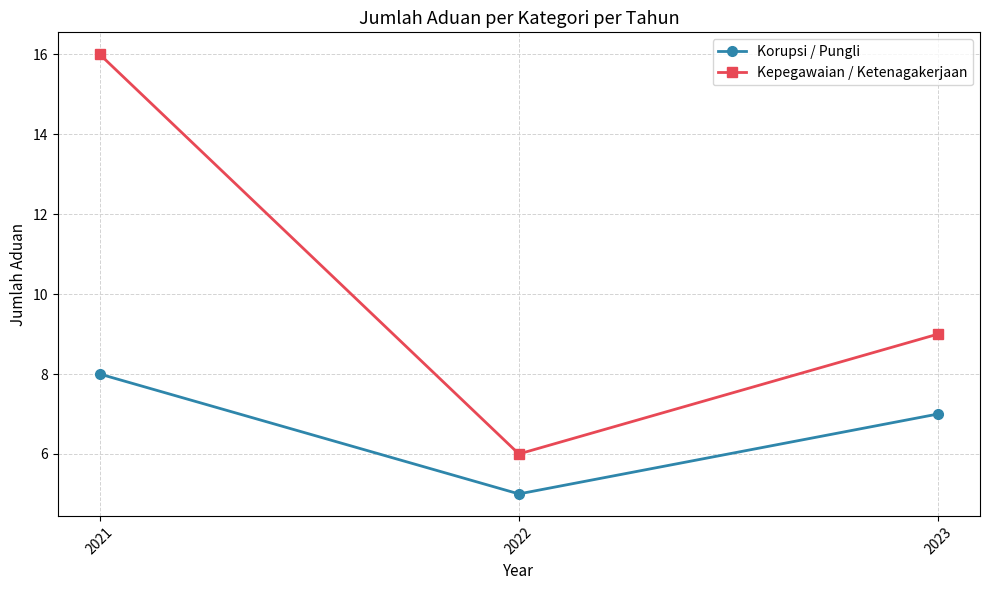

Read the Korupsi / Pungli value at 2023.

7